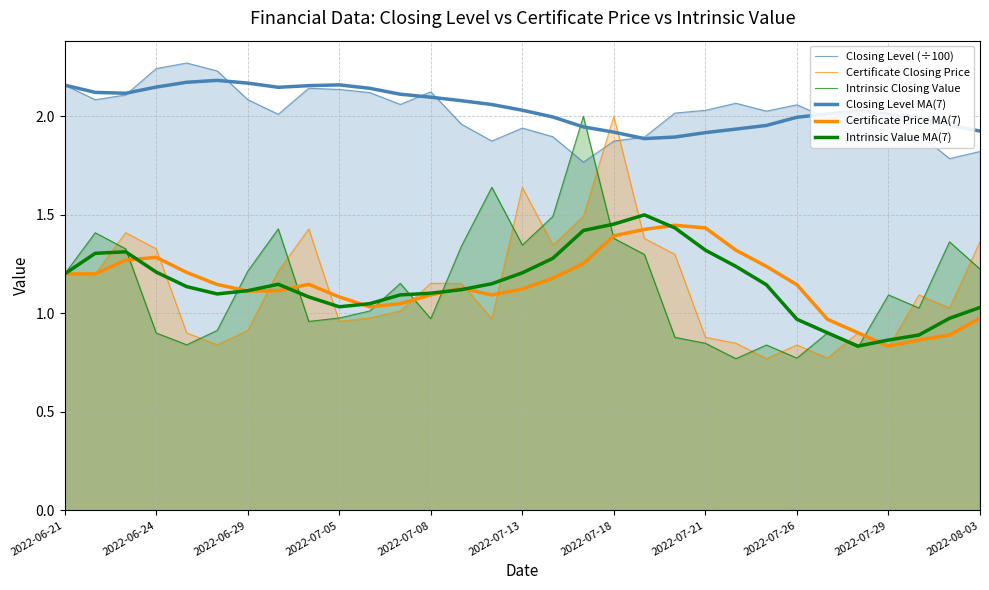

Does the chart display data point markers on the line(s)?

No